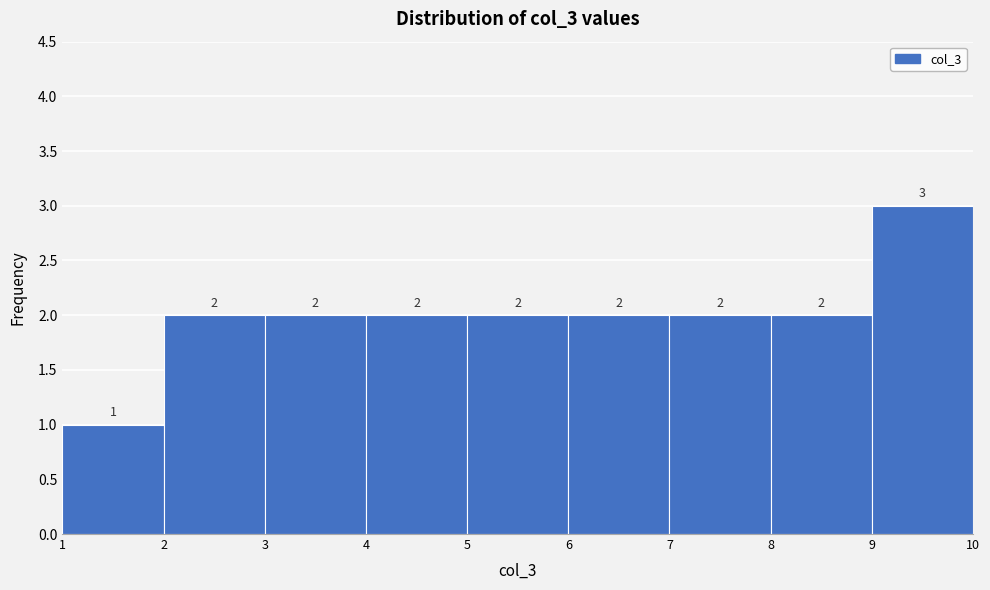

Reading left to right, transcribe this chart: for each bar, give the range it covers on the x-axis and its height.

1 to 2: 1
2 to 3: 2
3 to 4: 2
4 to 5: 2
5 to 6: 2
6 to 7: 2
7 to 8: 2
8 to 9: 2
9 to 10: 3